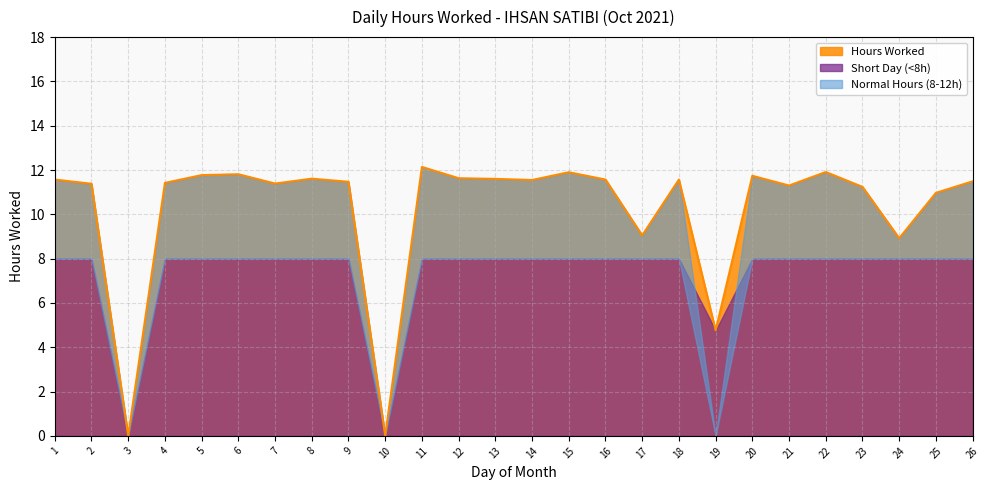

What is the average value?

10.2